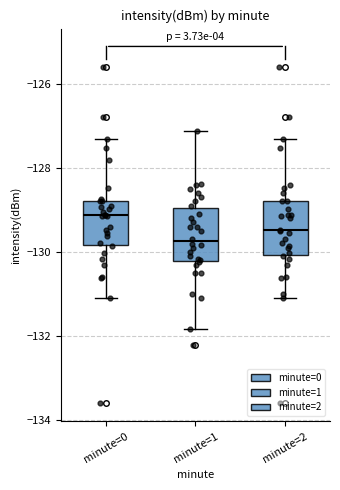

Reading left to right, read every box against the y-axis: the position of its median line, the range the box covers, and the ends of its whiskers. The values are not printed on the chart, so give them approximately, as read against the axis.

minute=0: median -129.2, box -129.8 to -128.8, whiskers -131.2 to -127.4
minute=1: median -129.8, box -130.2 to -129.0, whiskers -131.8 to -127.2
minute=2: median -129.4, box -130.0 to -128.8, whiskers -131.2 to -127.4